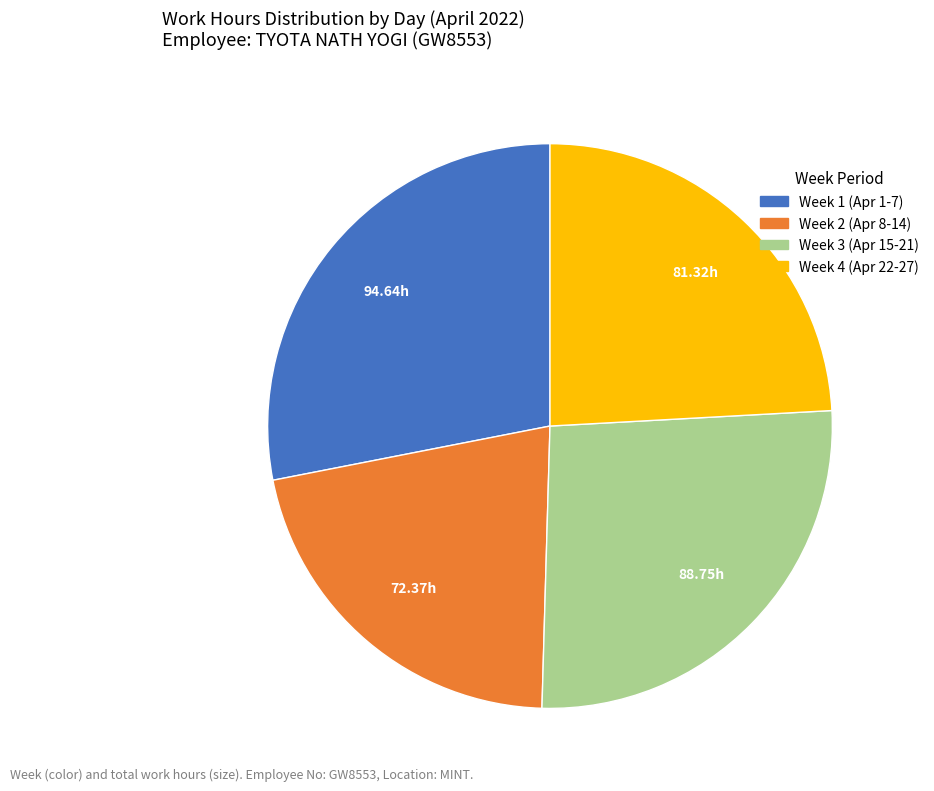

Is there a majority slice in this chart?

No